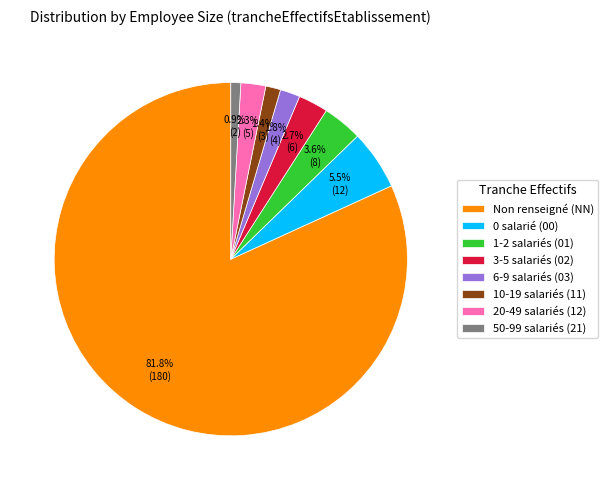

What is the ratio of the value at 20-49 salariés (12) to the value at 1-2 salariés (01)?

0.6